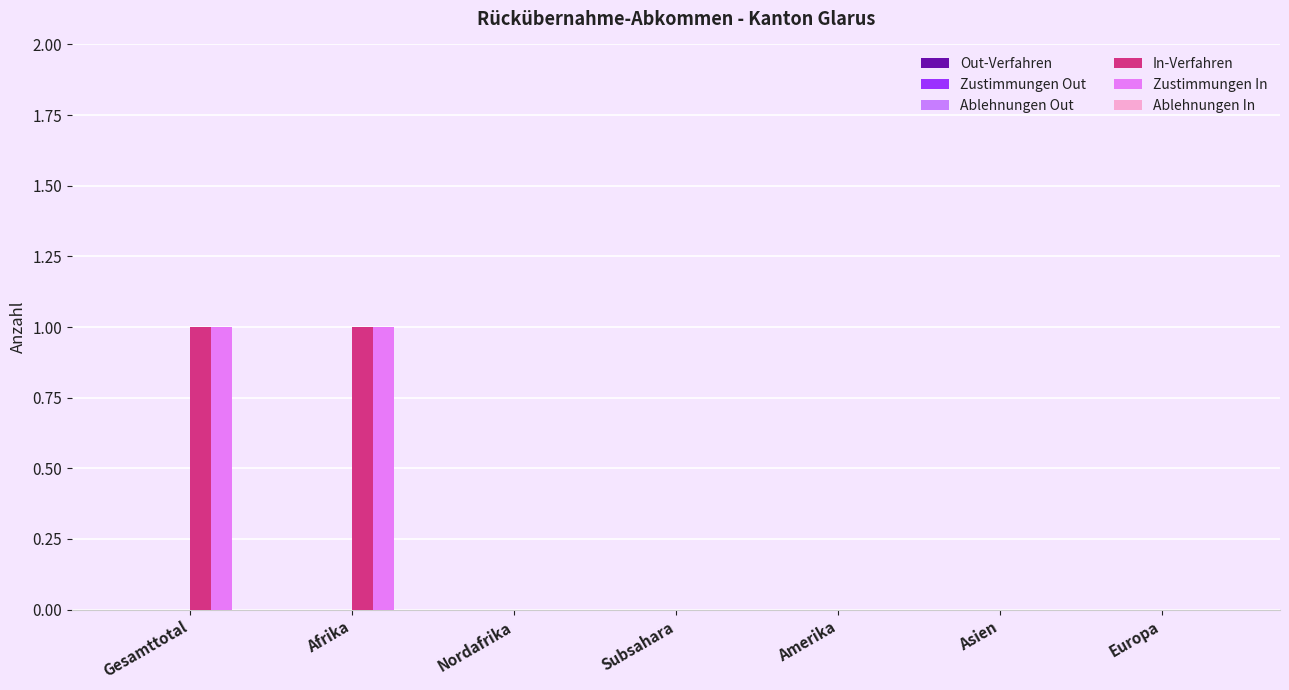

Reading right to left, list all the values displayed in this chart.

Out-Verfahren: 0	0	0	0	0	0	0
Zustimmungen Out: 0	0	0	0	0	0	0
Ablehnungen Out: 0	0	0	0	0	0	0
In-Verfahren: 0	0	0	0	0	1	1
Zustimmungen In: 0	0	0	0	0	1	1
Ablehnungen In: 0	0	0	0	0	0	0